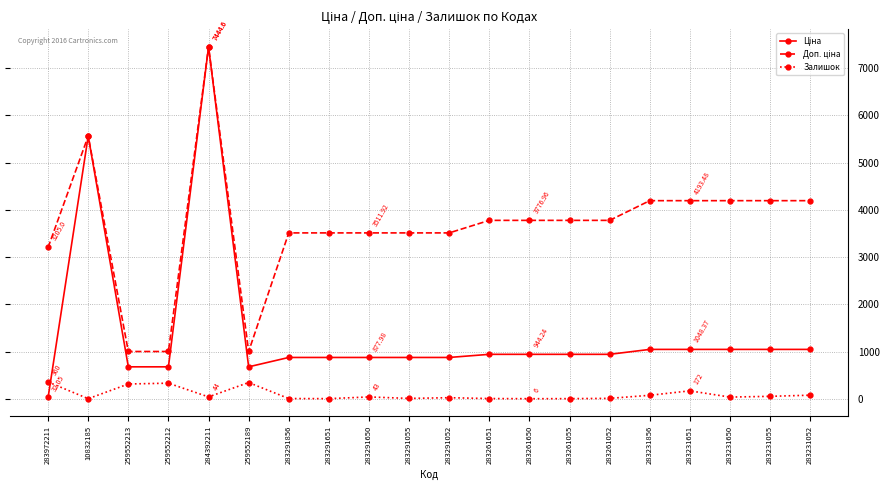

What is the spread (max minus min) of values at 283261651?

3768.0